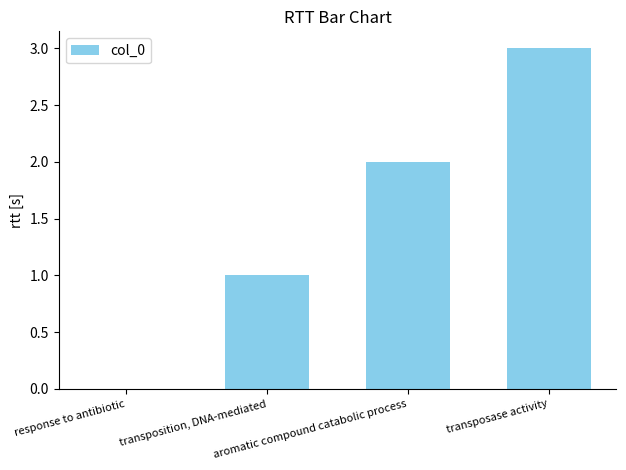

How many values are above zero?

3